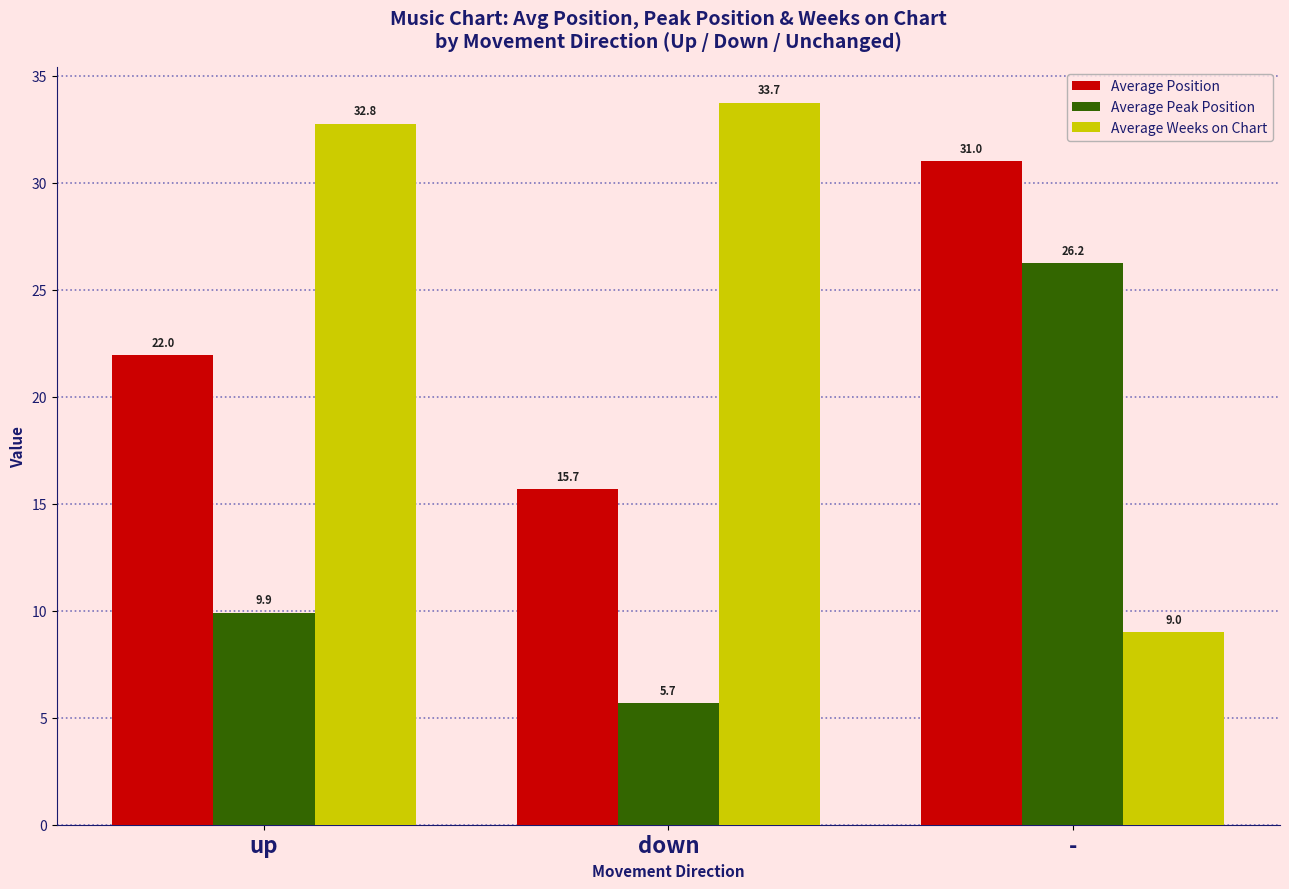

What is the difference between the highest and lowest values at -?

22.0